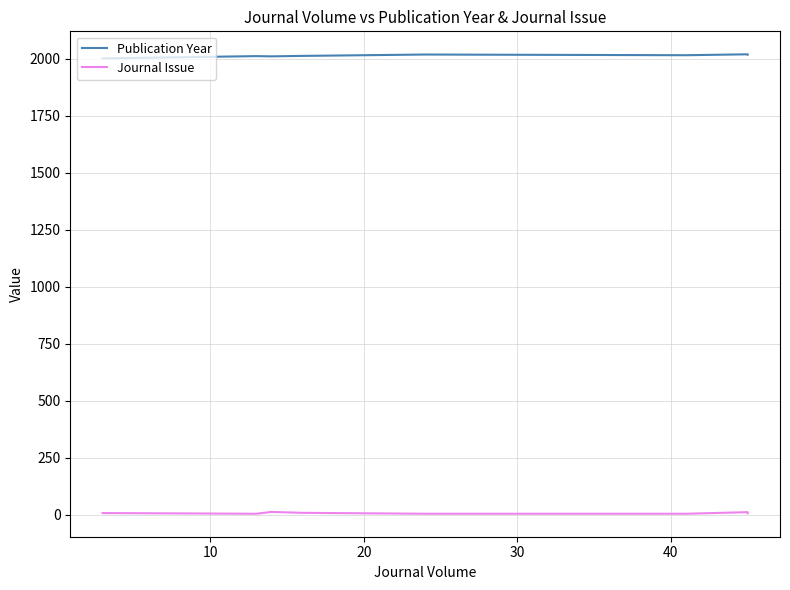

Does the chart have visible grid lines?

Yes